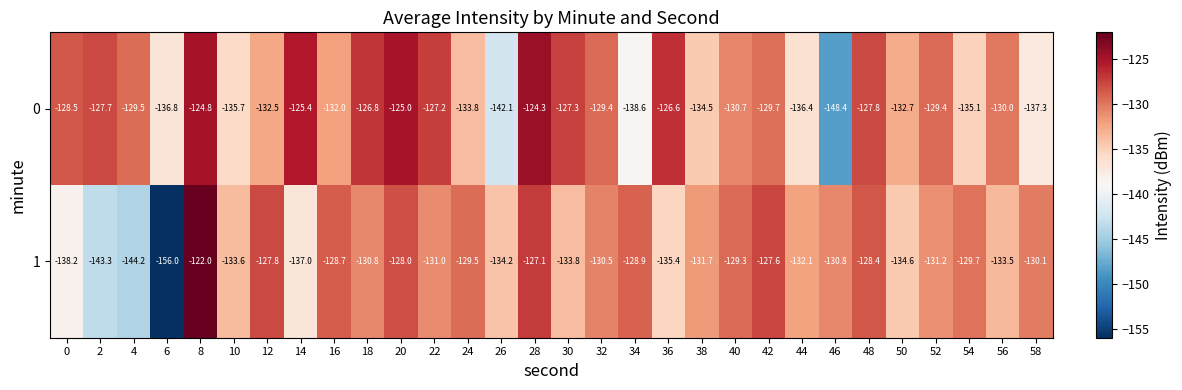

How many series are shown in this chart?

2